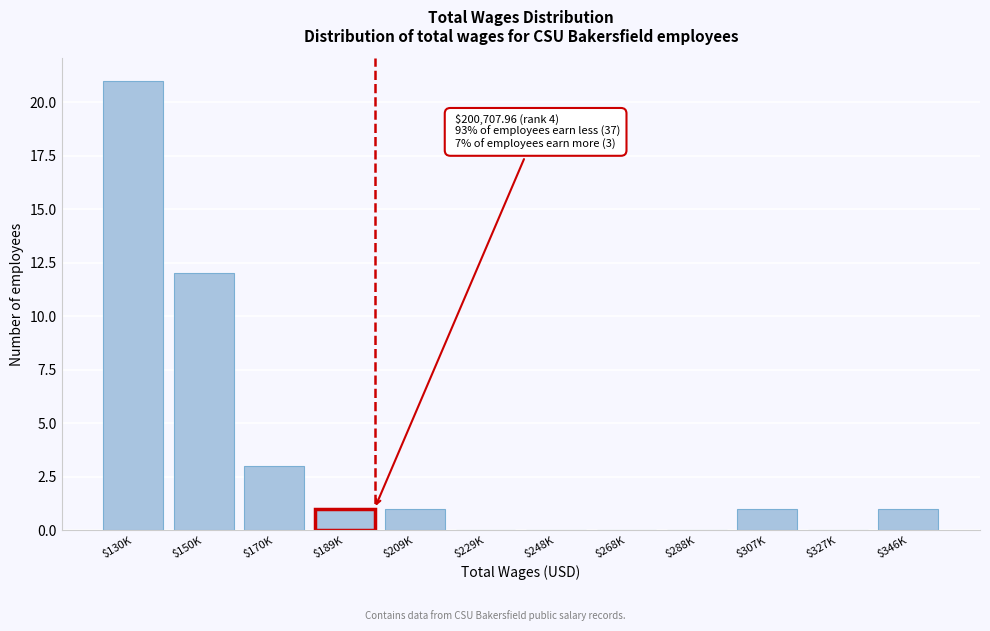

At which label is the value closest to 10?

$150K